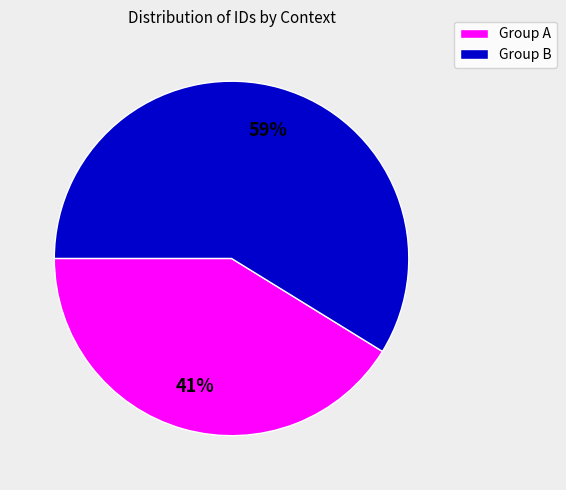

To the nearest percent, what is the average slice percentage?

50%